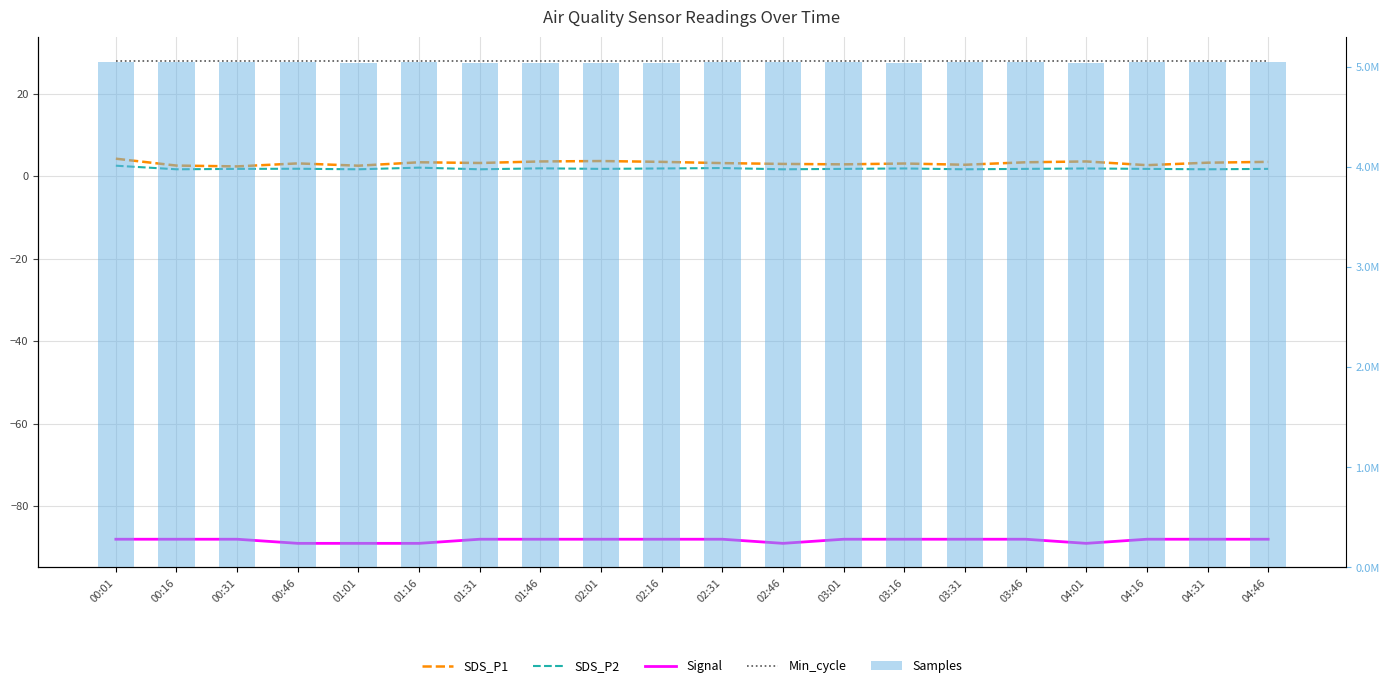

Between 01:31 and 03:01, which is larger?

01:31